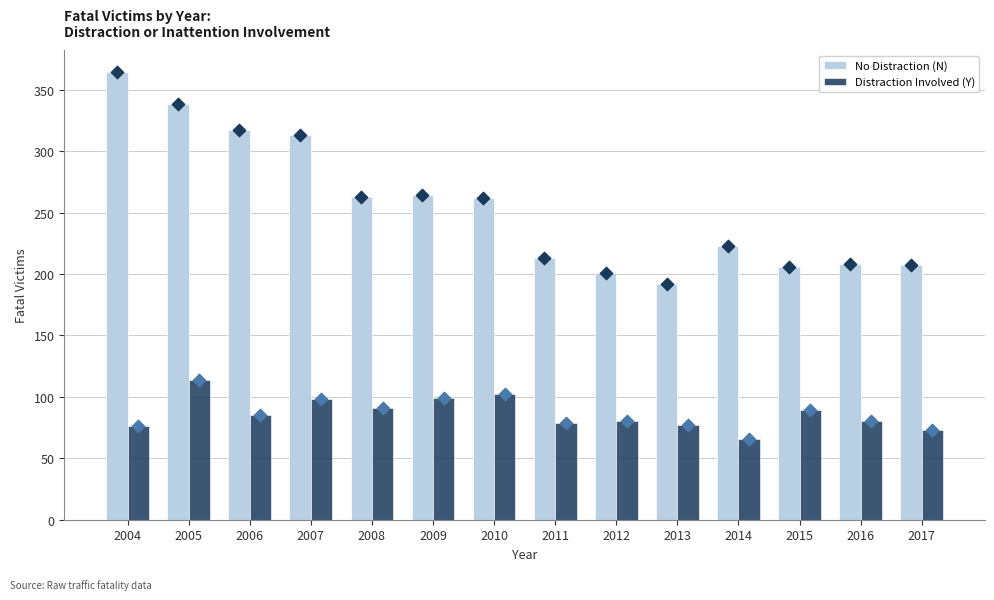

What are all the series names shown in the legend?

No Distraction (N), Distraction Involved (Y)